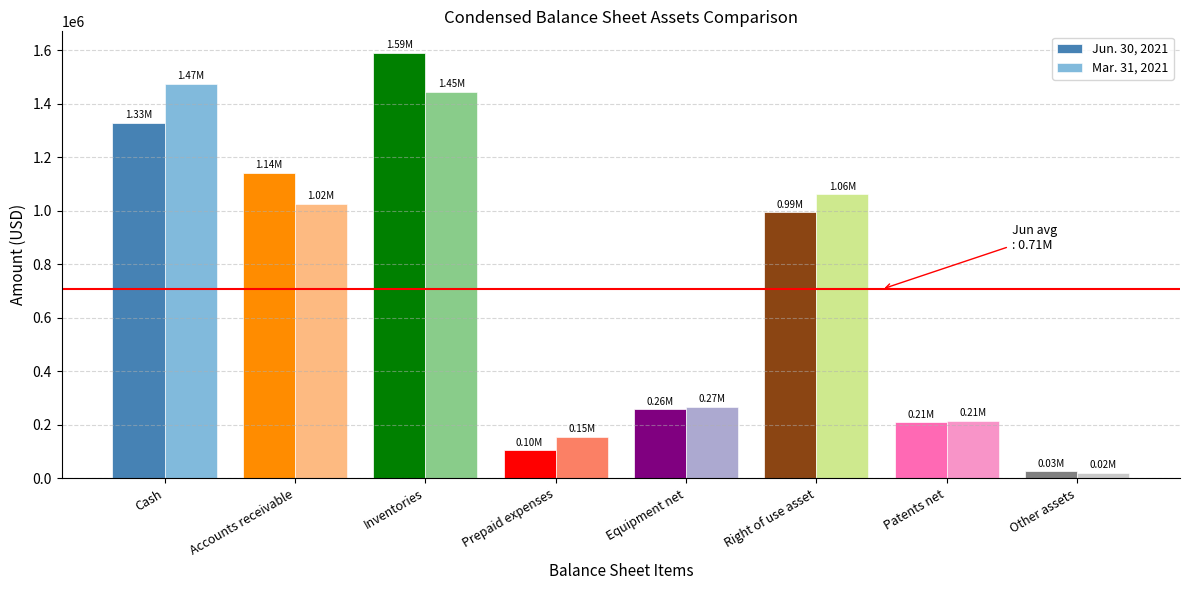

Reading left to right, transcribe all the data shown in this chart.

Jun. 30, 2021: Cash=1328669	Accounts receivable=1140971	Inventories=1590948	Prepaid expenses=104452	Equipment net=257560	Right of use asset=993731	Patents net=209023	Other assets=26146
Mar. 31, 2021: Cash=1474339	Accounts receivable=1024370	Inventories=1445134	Prepaid expenses=154151	Equipment net=265717	Right of use asset=1060971	Patents net=213368	Other assets=20496